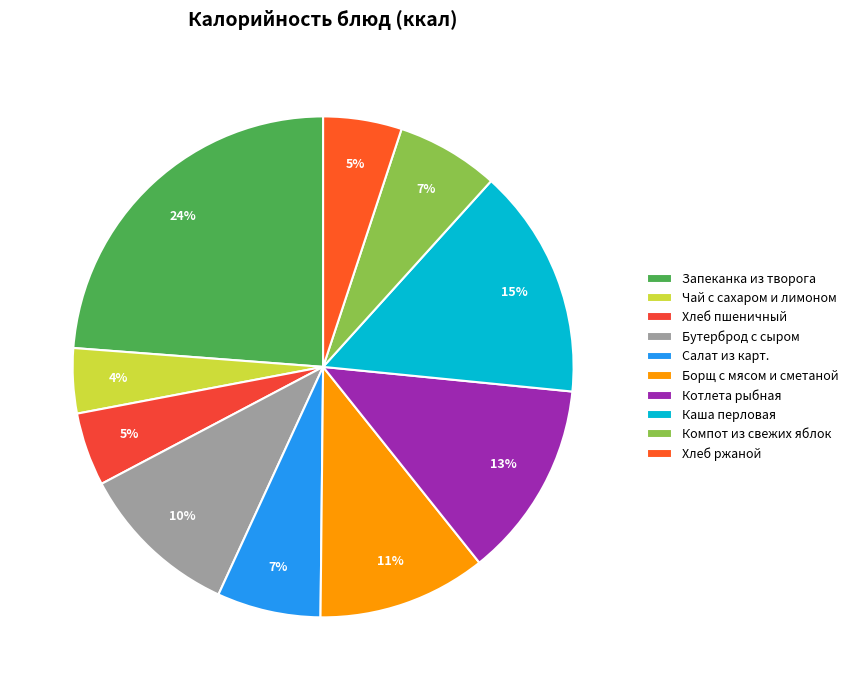

To the nearest percent, what is the average slice percentage?

10%